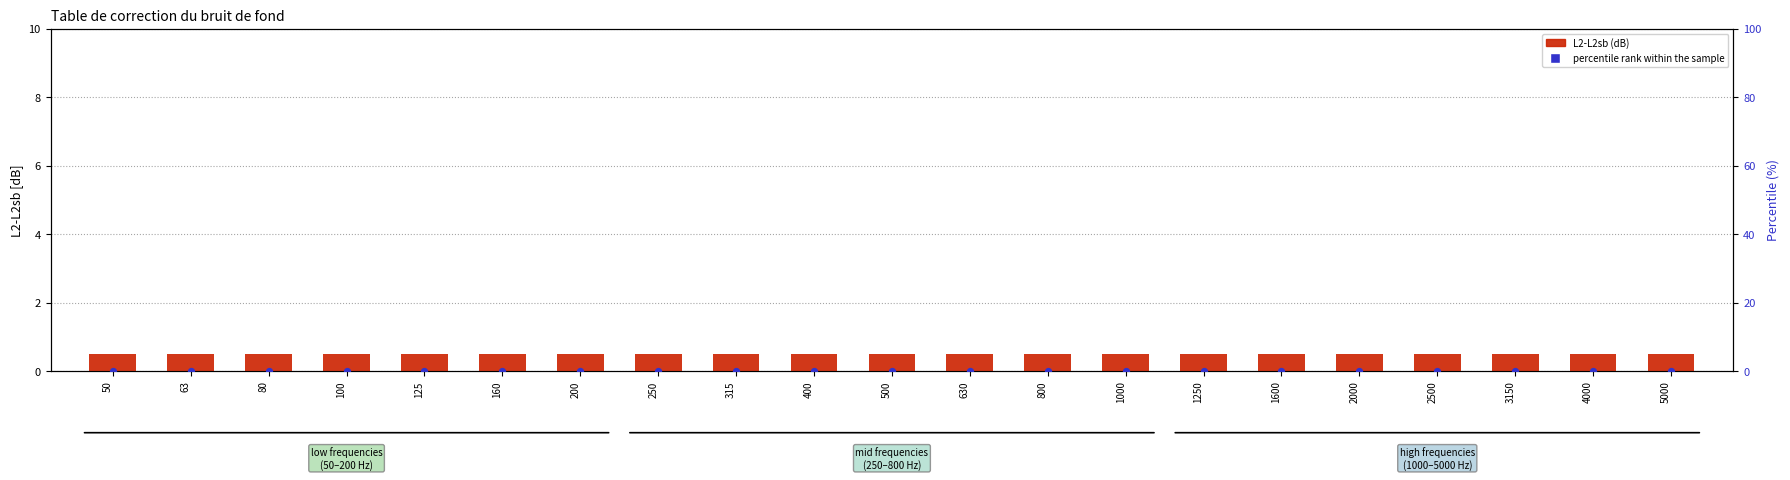

Which series has the largest Y range (max minus min)?

L2-L2sb (dB)